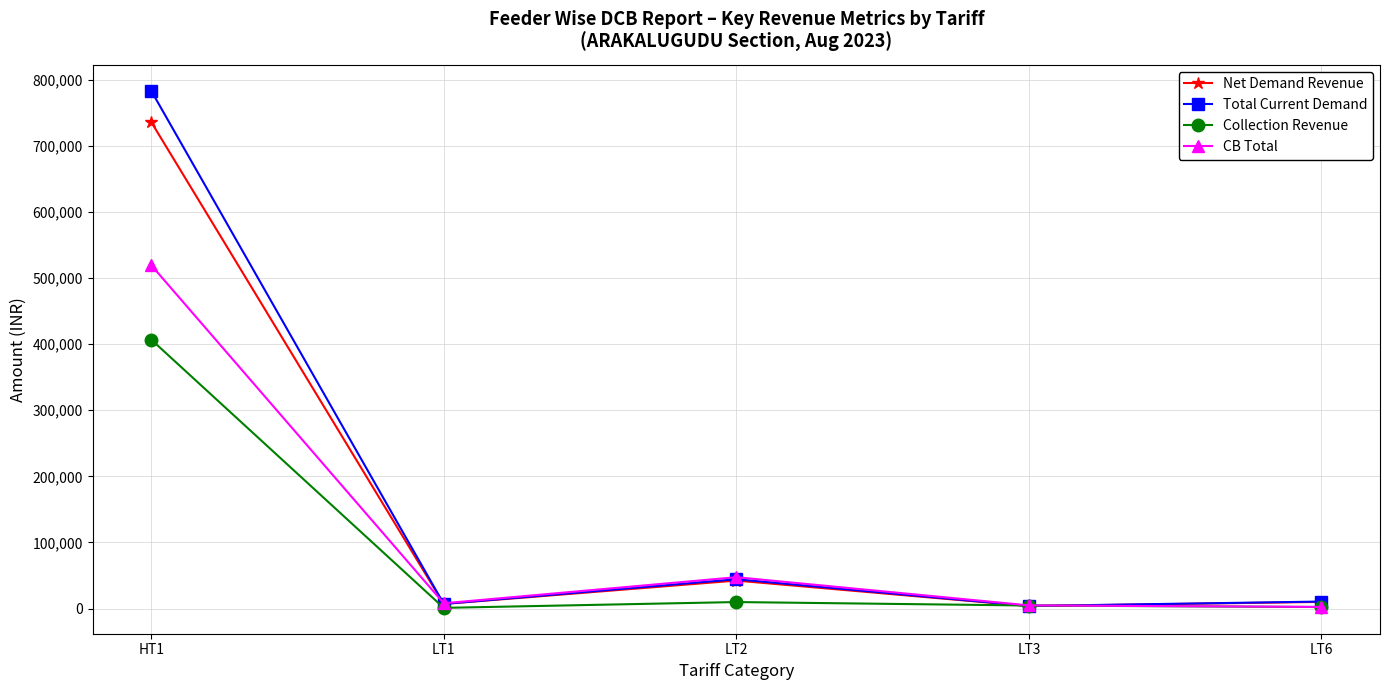

The Total Current Demand series shows 3901.0 at LT3. True or false?

True